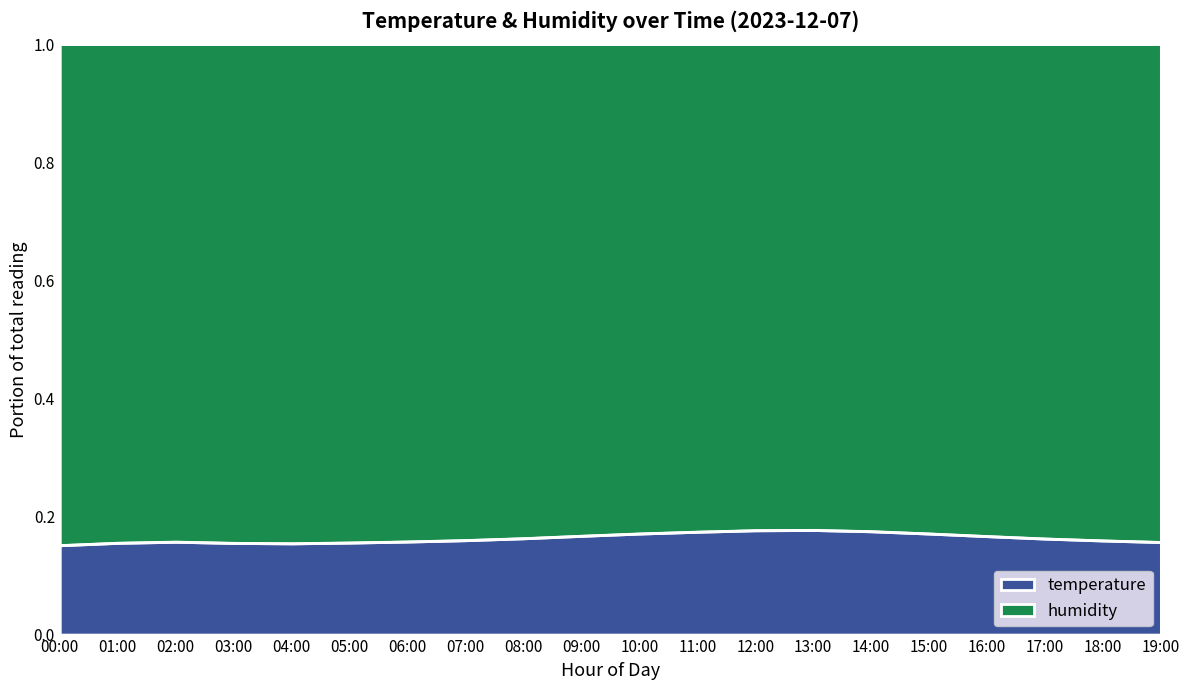

What value does the data have at 18:00?

0.2